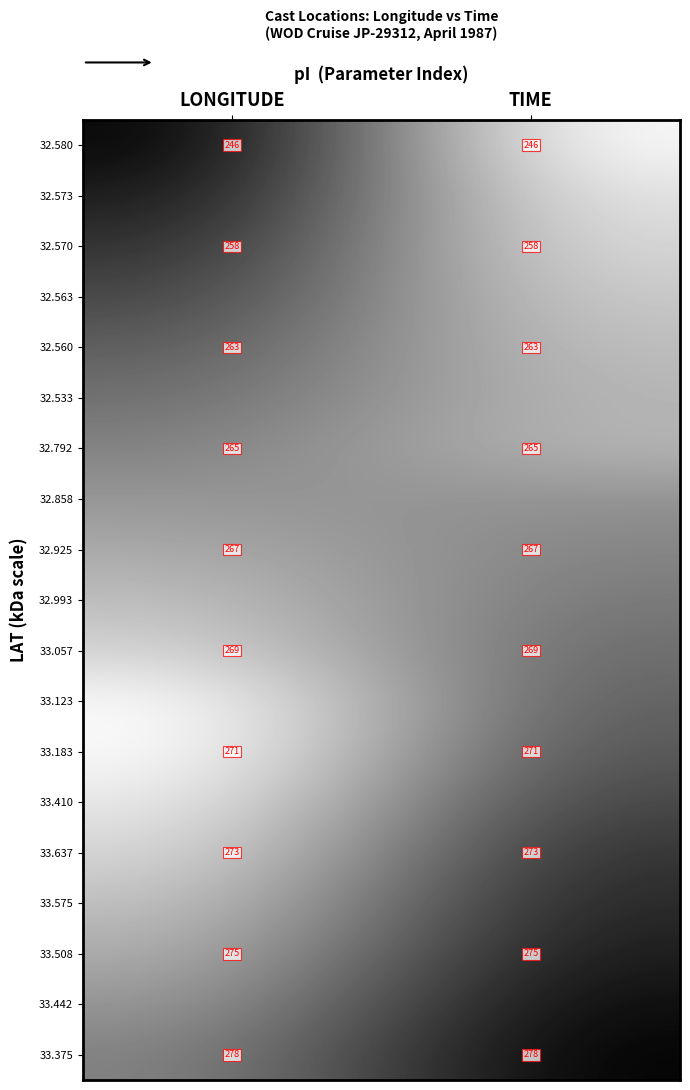

Is the value of 32.580 at TIME greater than the value of 33.637 at LONGITUDE?

No